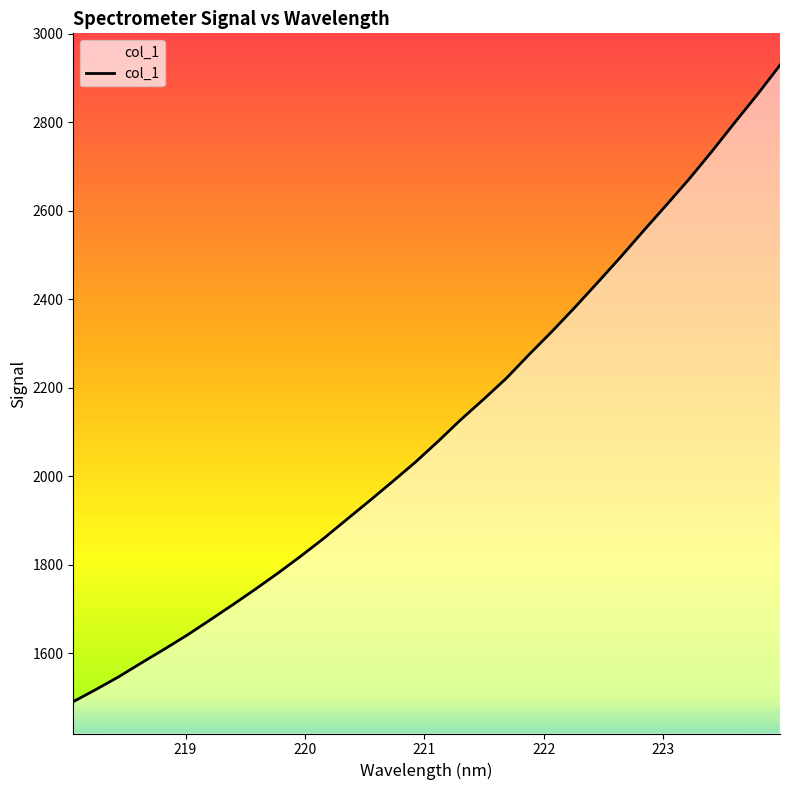

What is the greatest value displayed?

2929.4